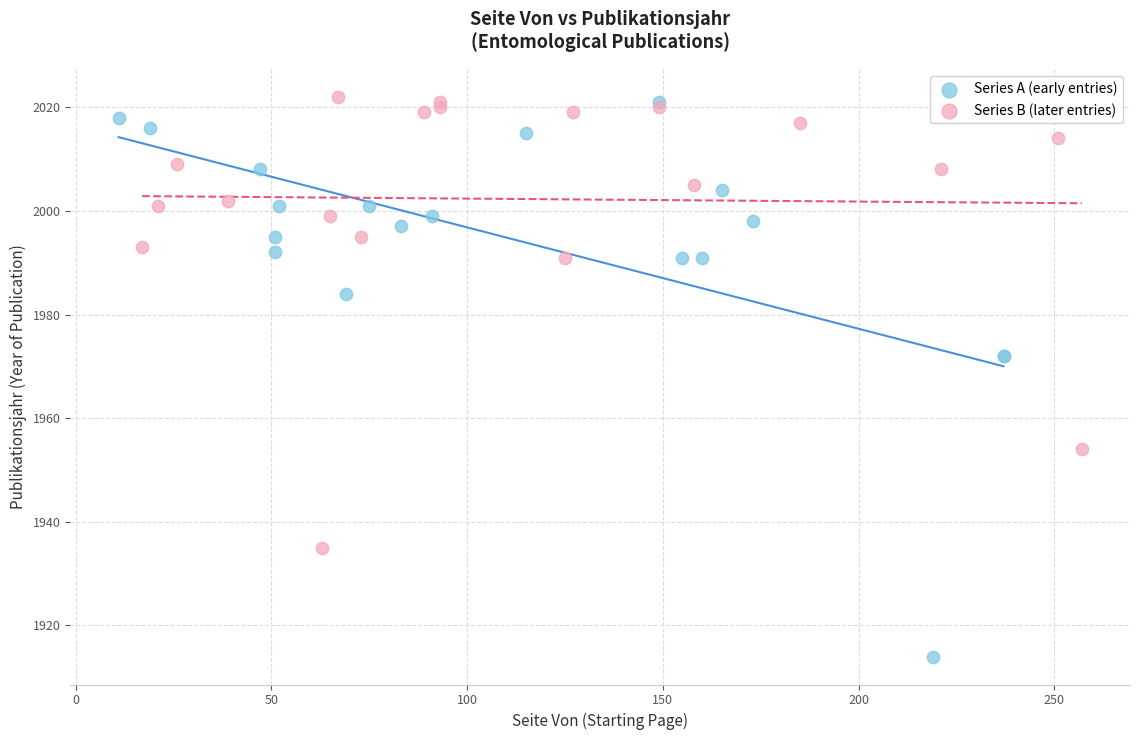

Which series reaches the minimum Y coordinate?

Series A (early entries)